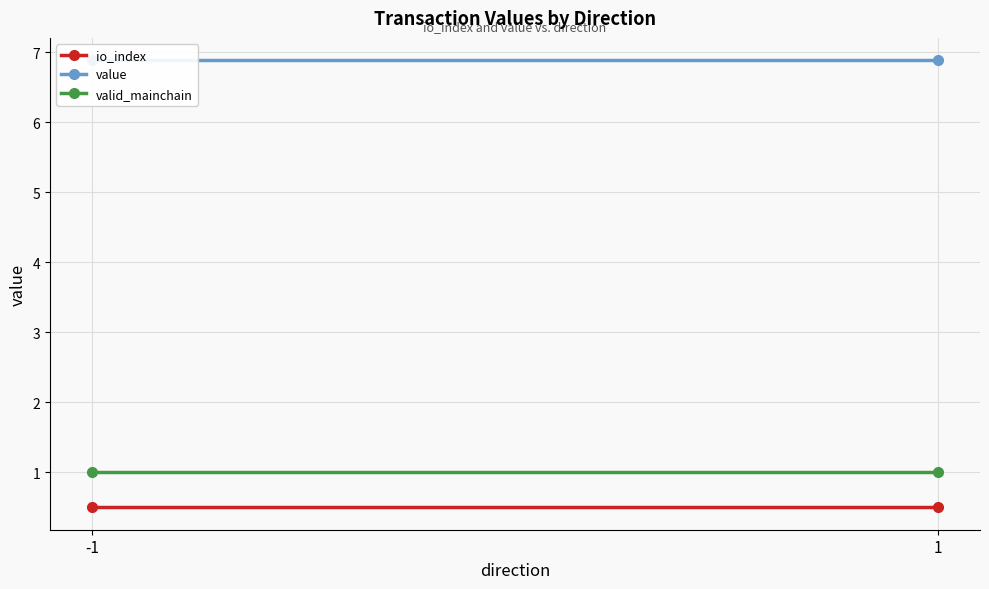

The value of io_index at -1 is 0.9. True or false?

False